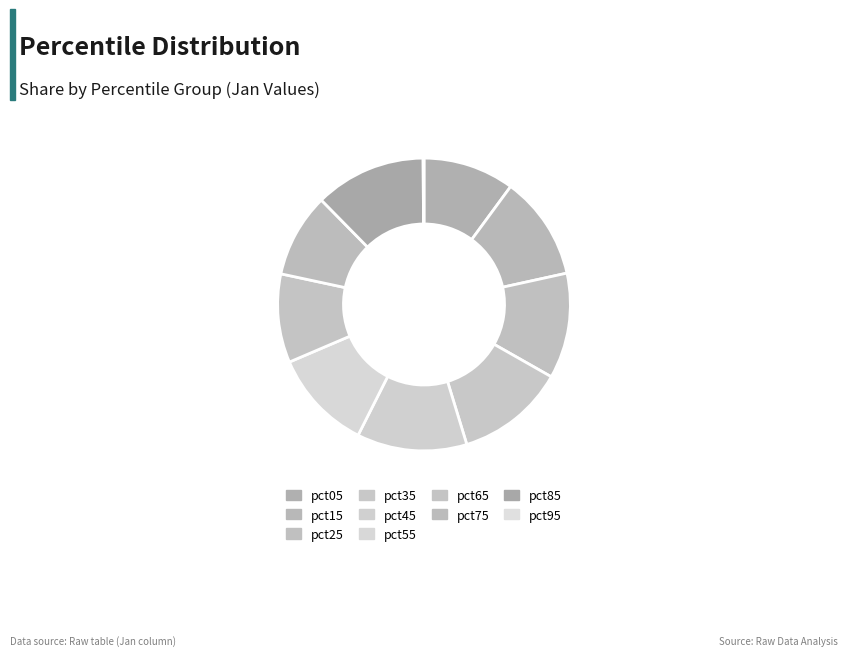

Count the number of slices in the pie.

10